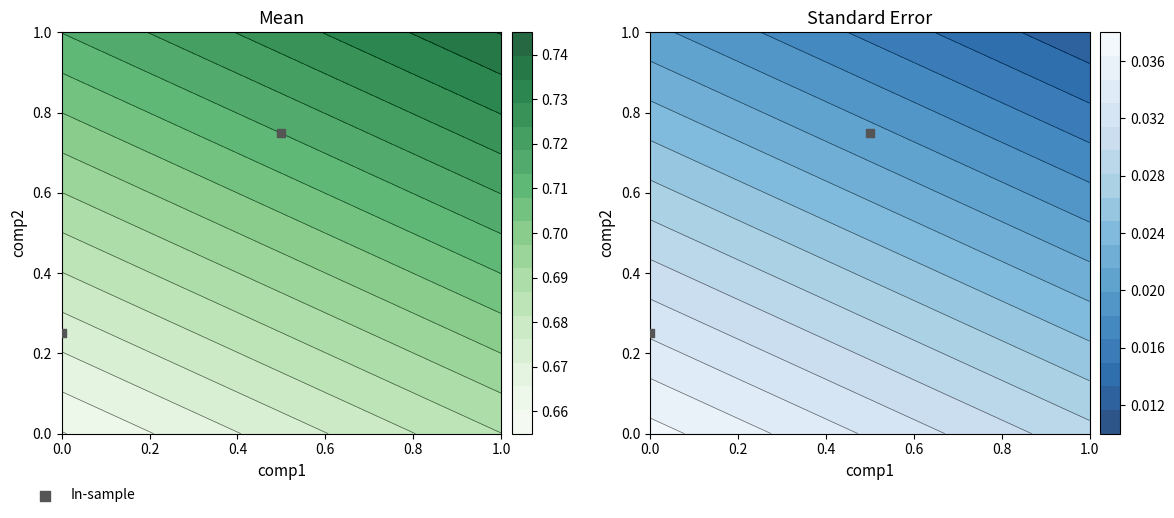

How many distinct data groups are displayed?

1